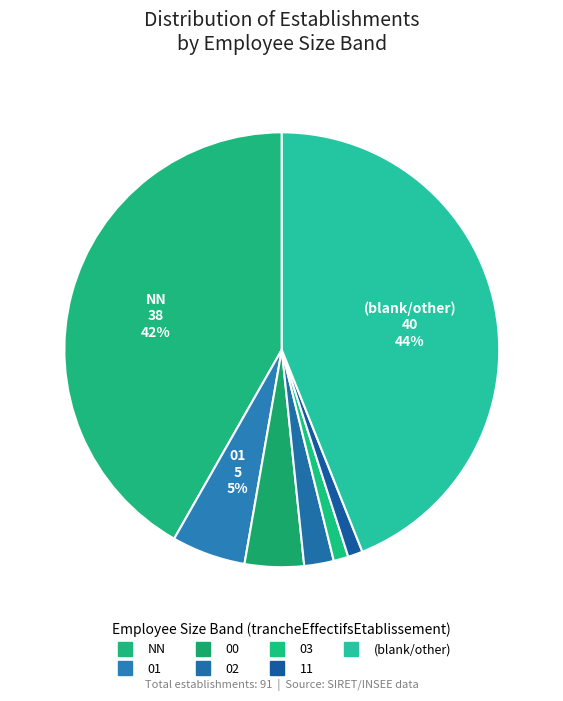

Count the number of slices in the pie.

7